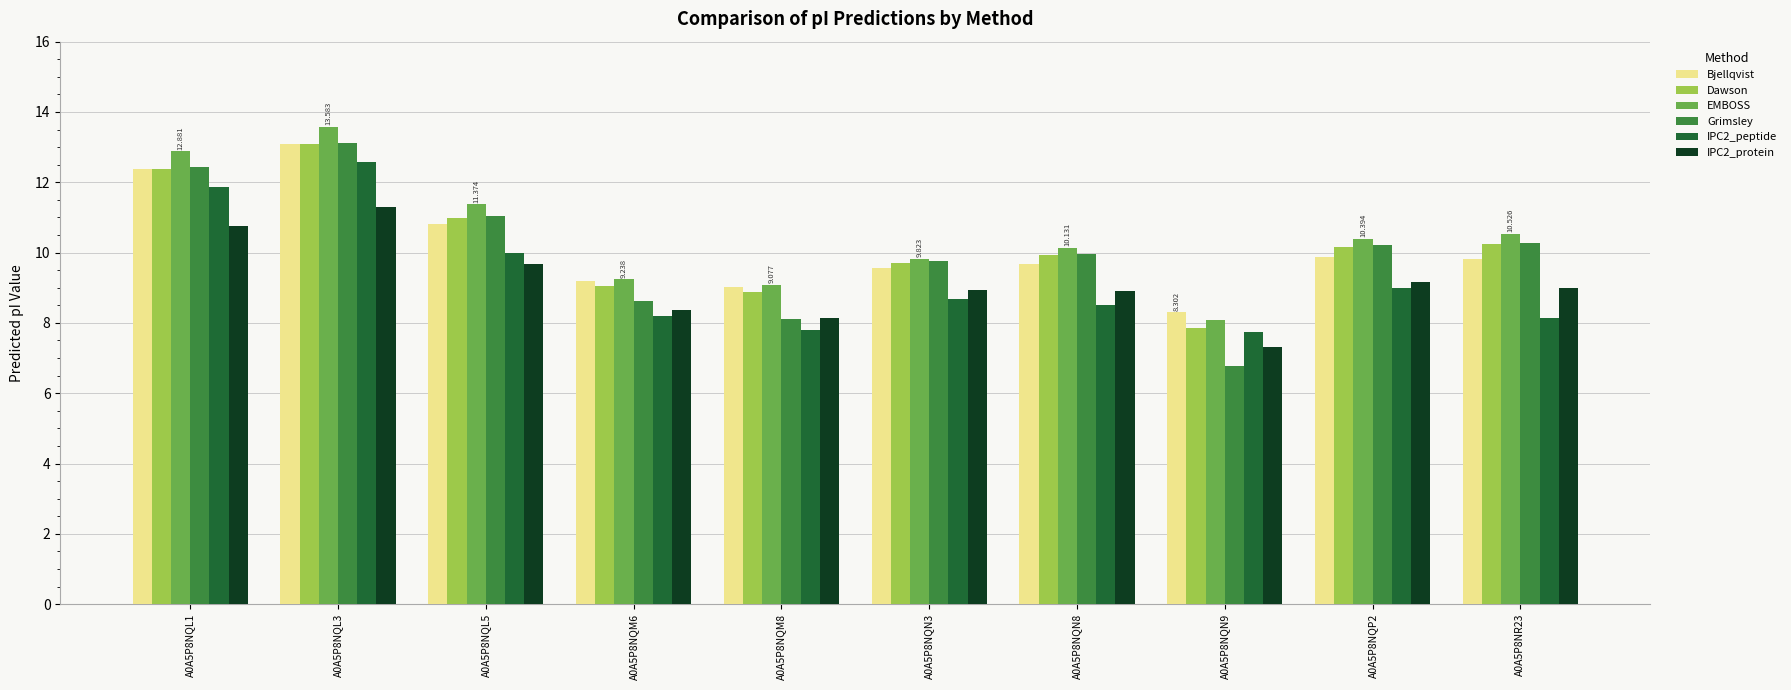

The IPC2_protein series shows 7.3 at A0A5P8NQN9. True or false?

True